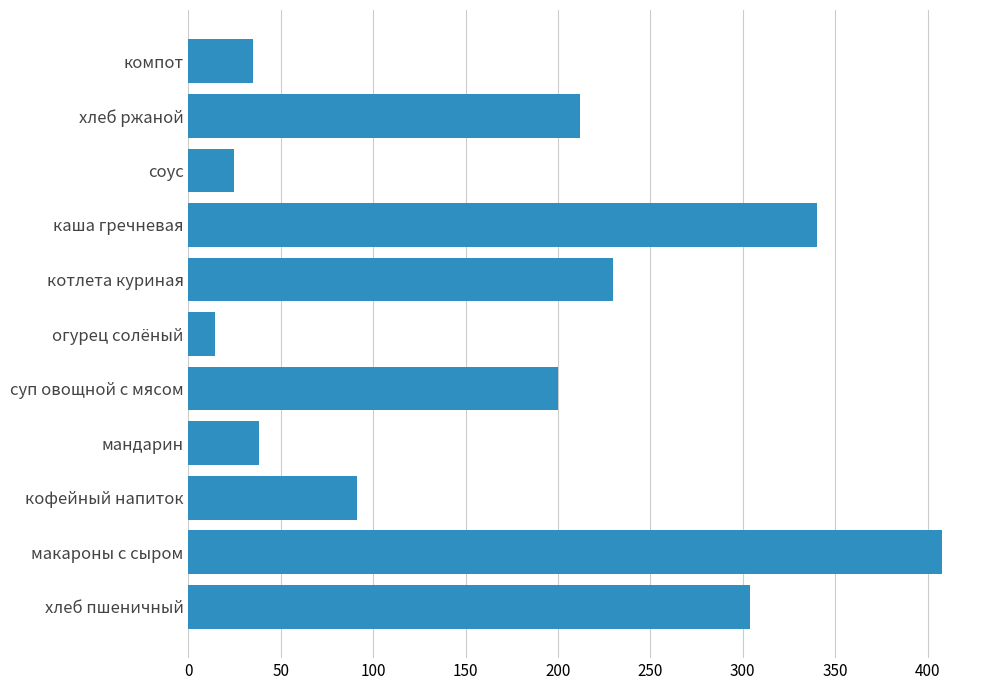

What is the maximum value shown in the chart?

408.0